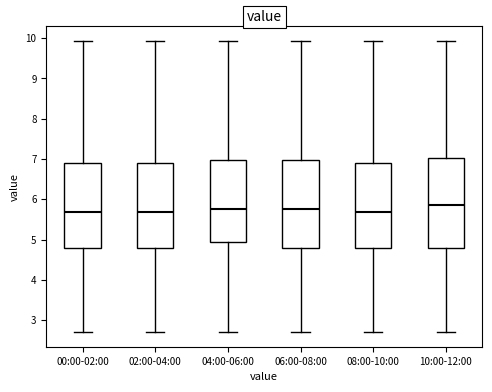

Reading left to right, transcribe this box plot: for each box, give where its median line is, the range the box spans, and where its two whiskers end, as read against the y-axis. The values are not printed on the chart, so give them approximately, as read against the axis.

00:00-02:00: median 5.7, box 4.8 to 6.9, whiskers 2.7 to 9.9
02:00-04:00: median 5.7, box 4.8 to 6.9, whiskers 2.7 to 9.9
04:00-06:00: median 5.8, box 4.9 to 7.0, whiskers 2.7 to 9.9
06:00-08:00: median 5.8, box 4.8 to 7.0, whiskers 2.7 to 9.9
08:00-10:00: median 5.7, box 4.8 to 6.9, whiskers 2.7 to 9.9
10:00-12:00: median 5.9, box 4.8 to 7.0, whiskers 2.7 to 9.9